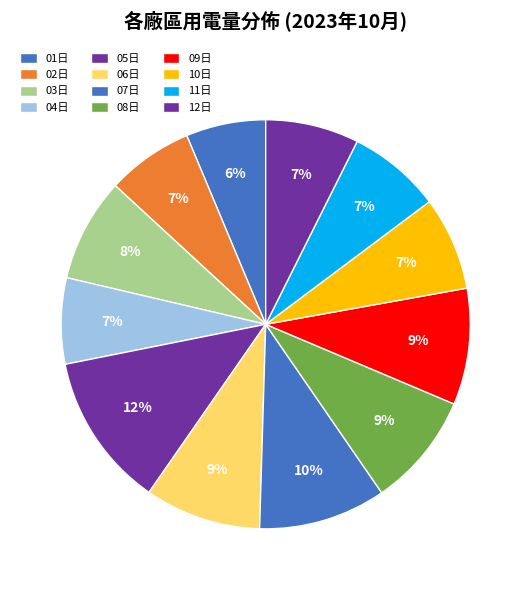

How many segments does this pie chart have?

12